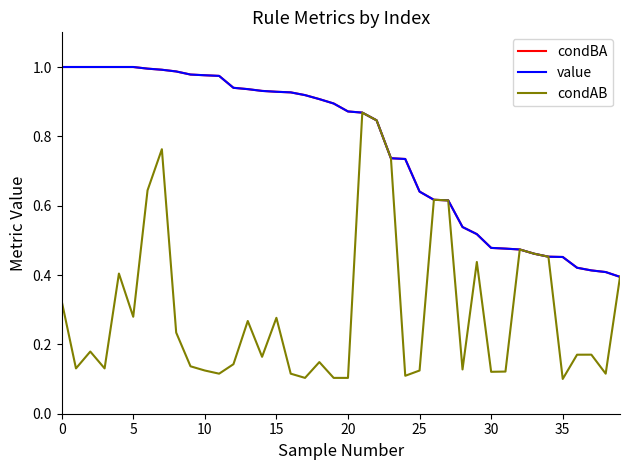

True or false: condBA and condAB cross at least once.

False